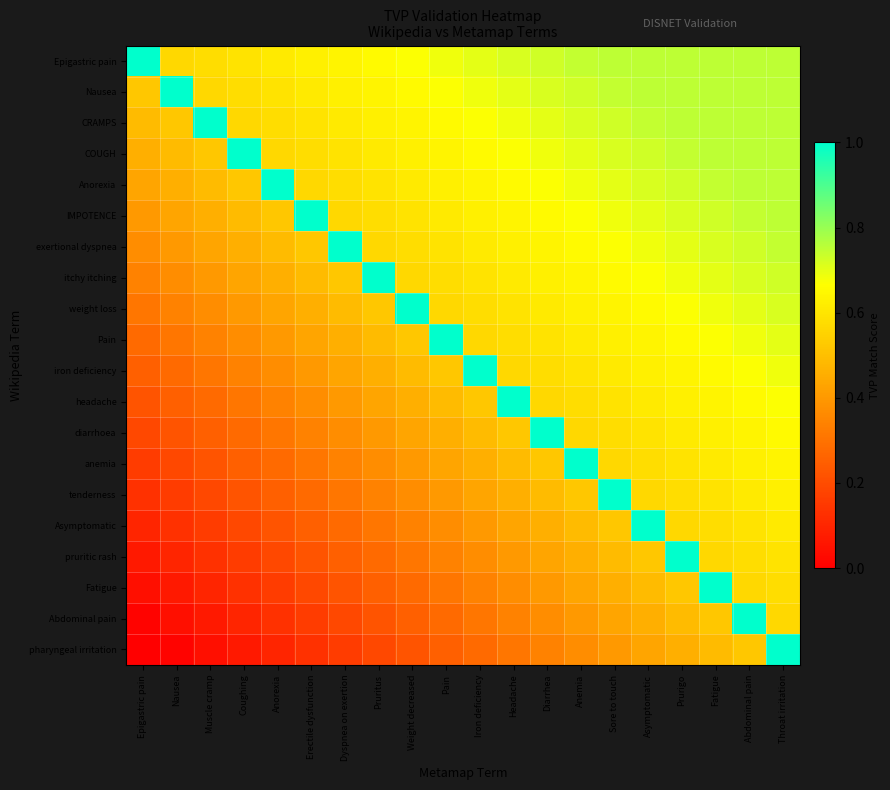

How many series are shown in this chart?

20